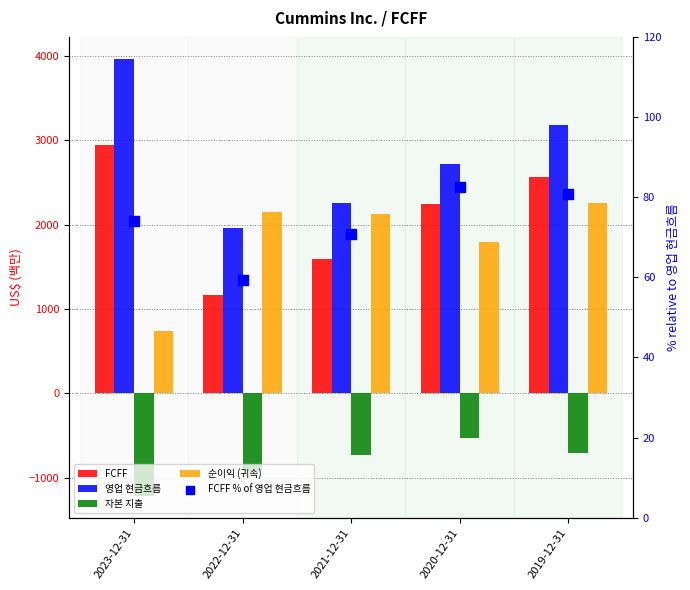

Which series reaches the maximum Y coordinate?

영업 현금흐름